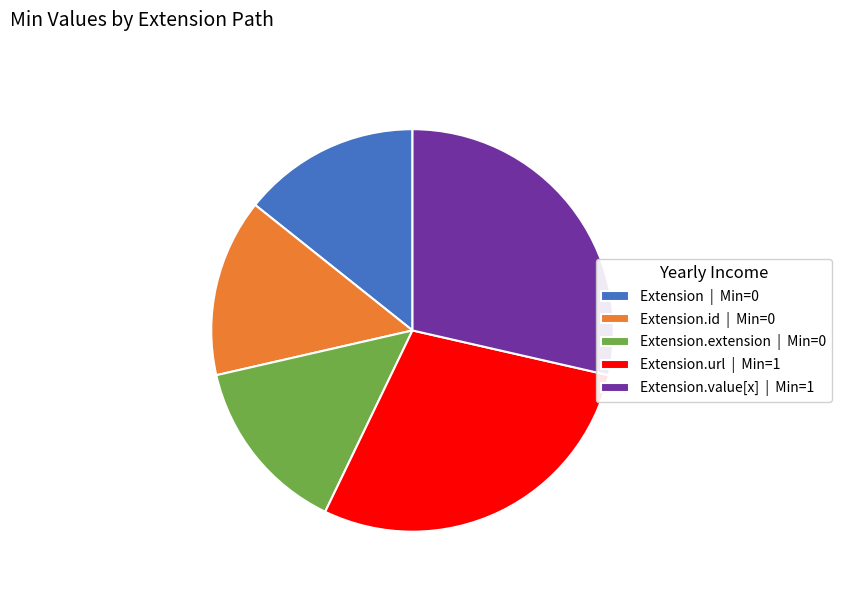

Approximately how many times larger is the value at Extension | Min=0 compared to Extension.value[x] | Min=1?

0.5